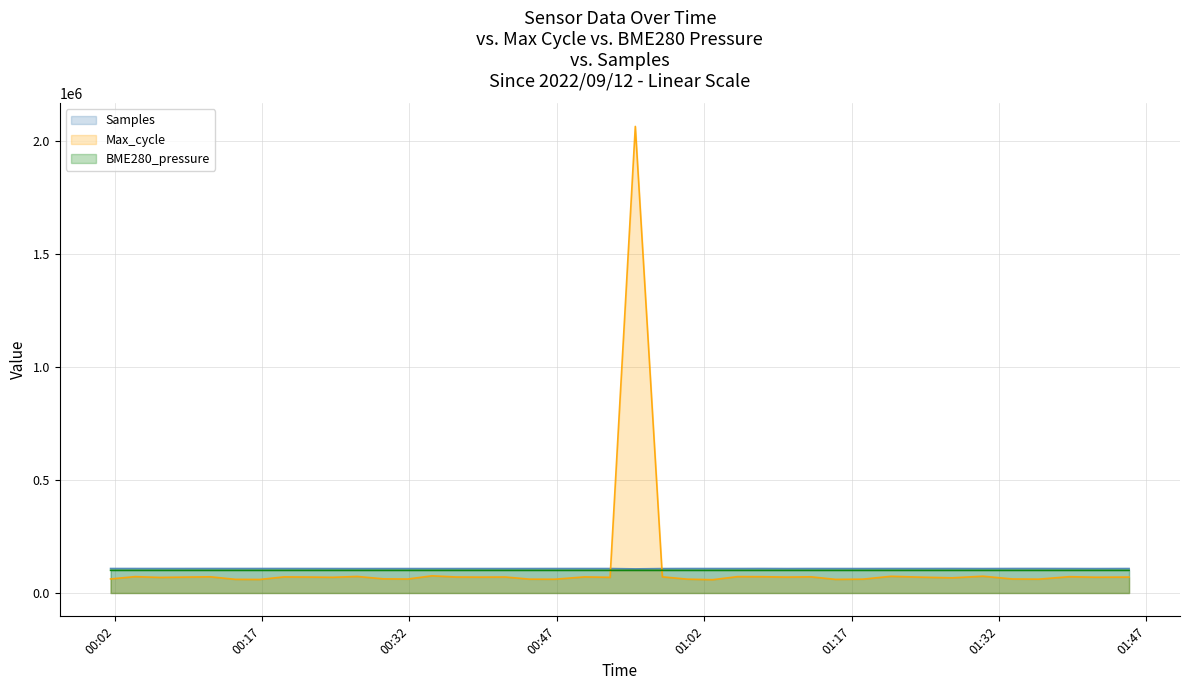

What is the greatest value displayed?

2062561.0